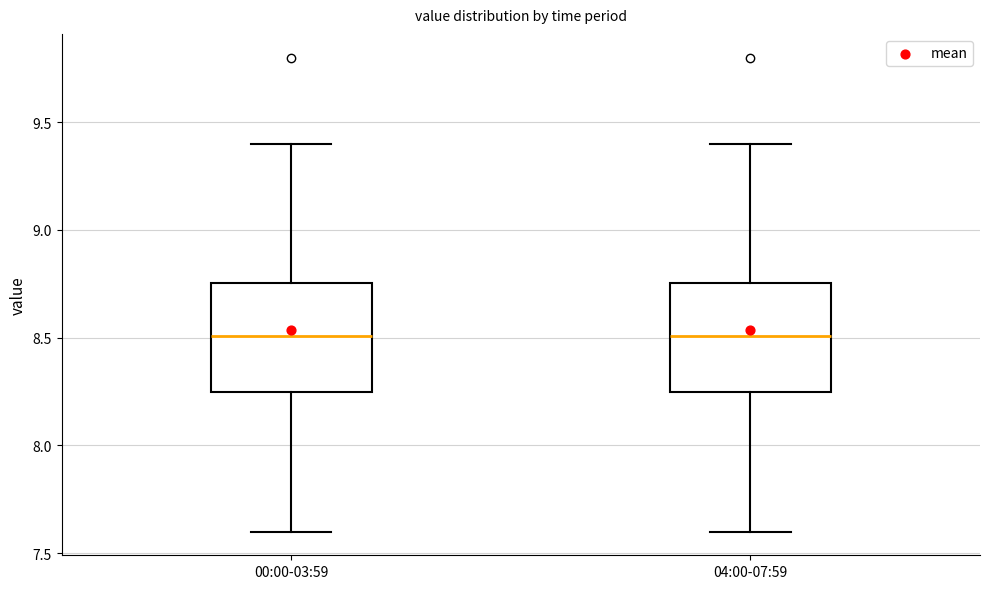

Reading left to right, transcribe this box plot: for each box, give where its median line is, the range the box spans, and where its two whiskers end, as read against the y-axis. The values are not printed on the chart, so give them approximately, as read against the axis.

00:00-03:59: median 8.50, box 8.25 to 8.75, whiskers 7.60 to 9.40
04:00-07:59: median 8.50, box 8.25 to 8.75, whiskers 7.60 to 9.40